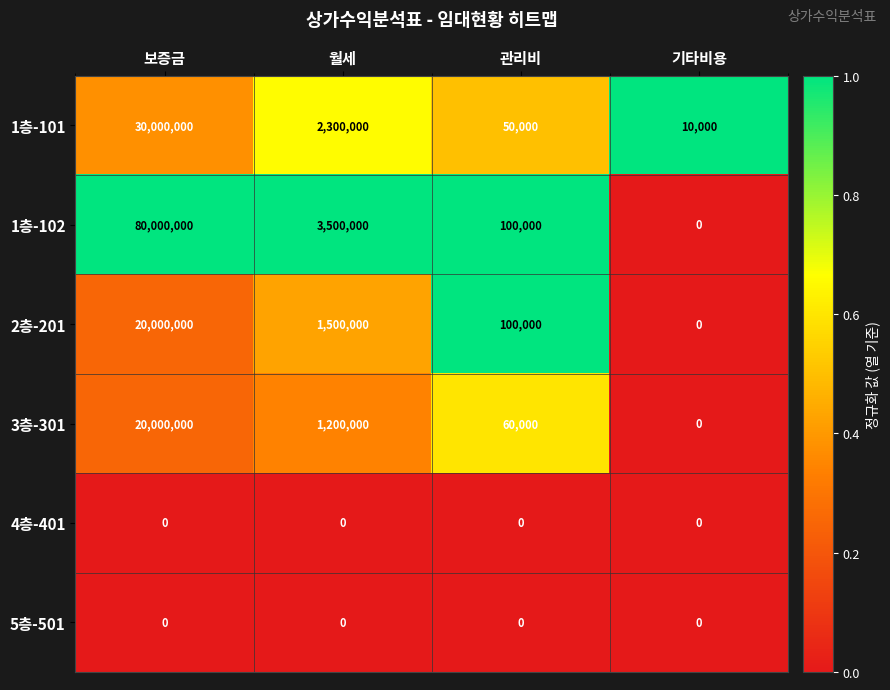

Reading left to right, list all the values displayed in this chart.

1층-101: 30000000	2300000	50000	10000
1층-102: 80000000	3500000	100000	0
2층-201: 20000000	1500000	100000	0
3층-301: 20000000	1200000	60000	0
4층-401: 0	0	0	0
5층-501: 0	0	0	0